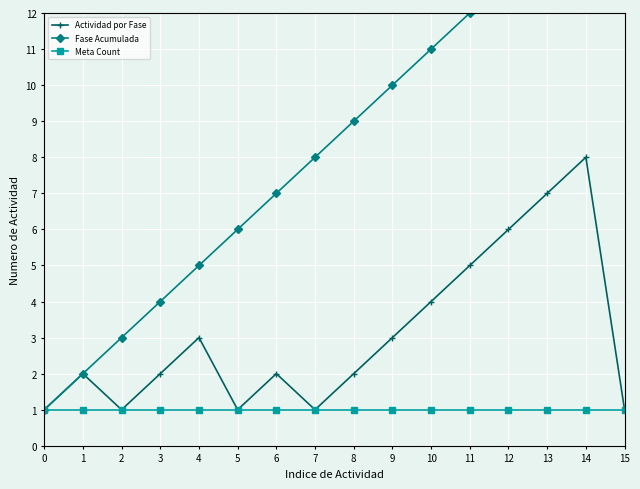

In Actividad por Fase, how many points are higher than both neighbors (excluding endpoints)?

4